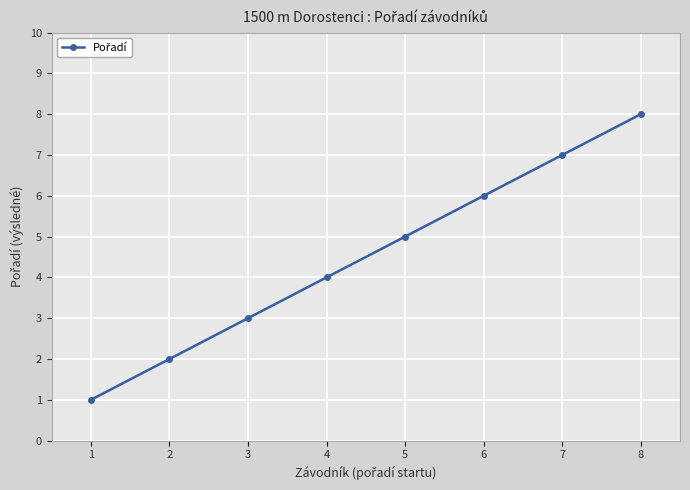

Reading left to right, what are all the values shown in this chart?

1	2	3	4	5	6	7	8